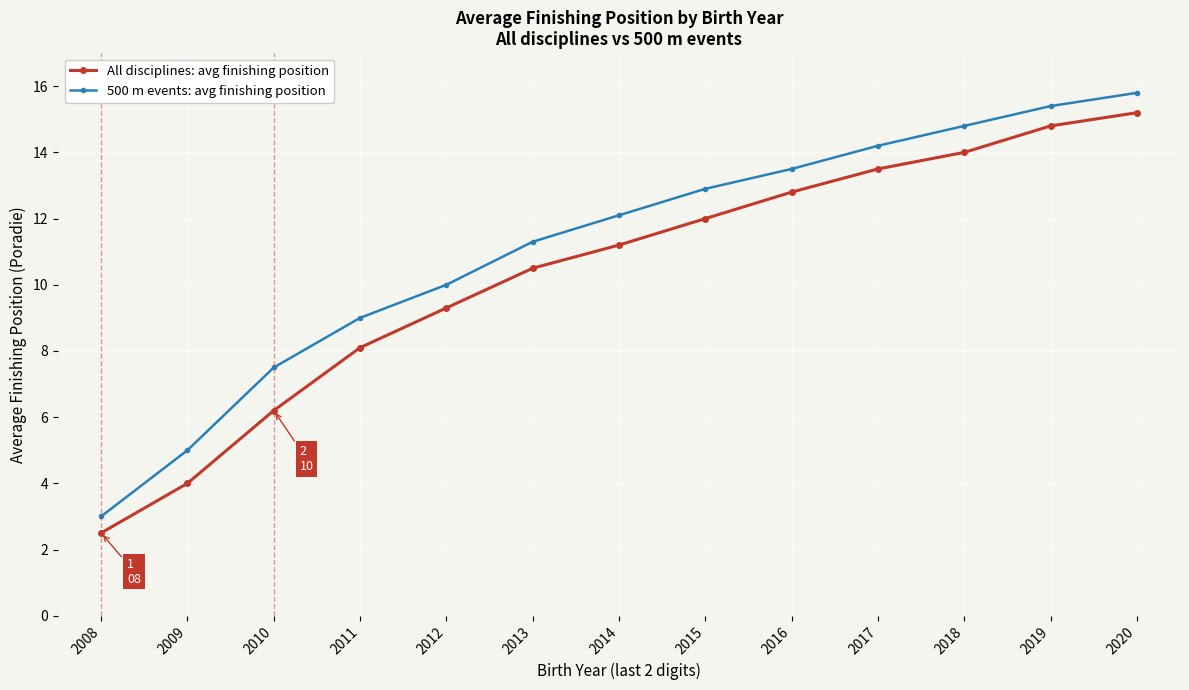

Does the chart have visible grid lines?

Yes